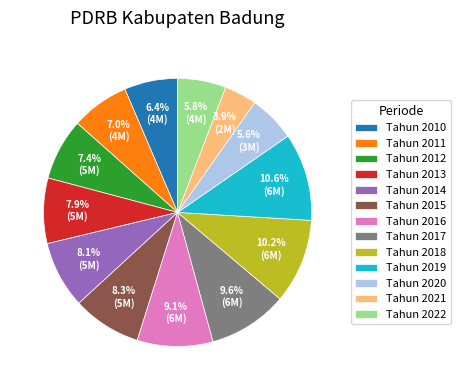

Which category has the smallest portion of the pie?

Tahun 2021